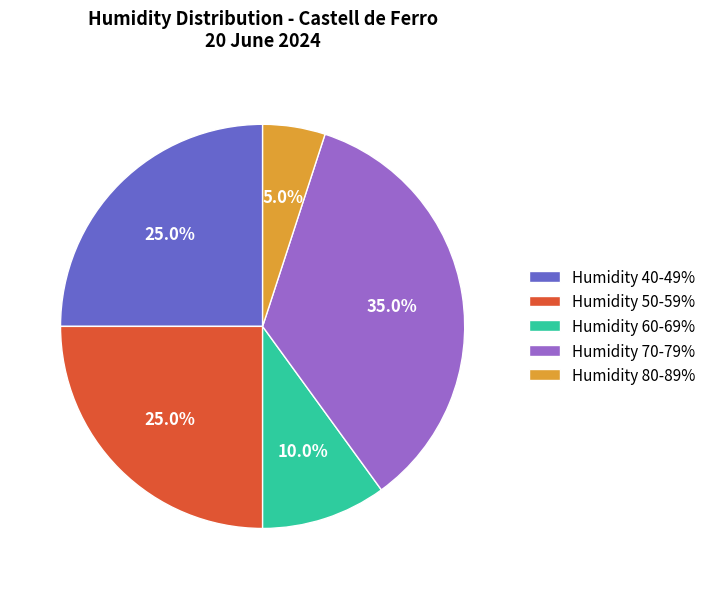

What is the ratio of the value at Humidity 40-49% to the value at Humidity 80-89%?

5.0